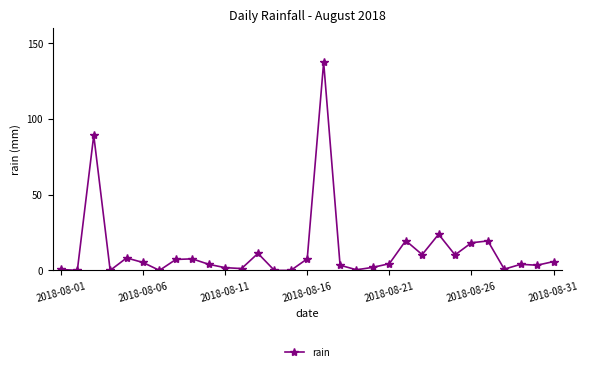

What is the value of the 21st point from the left?

4.4